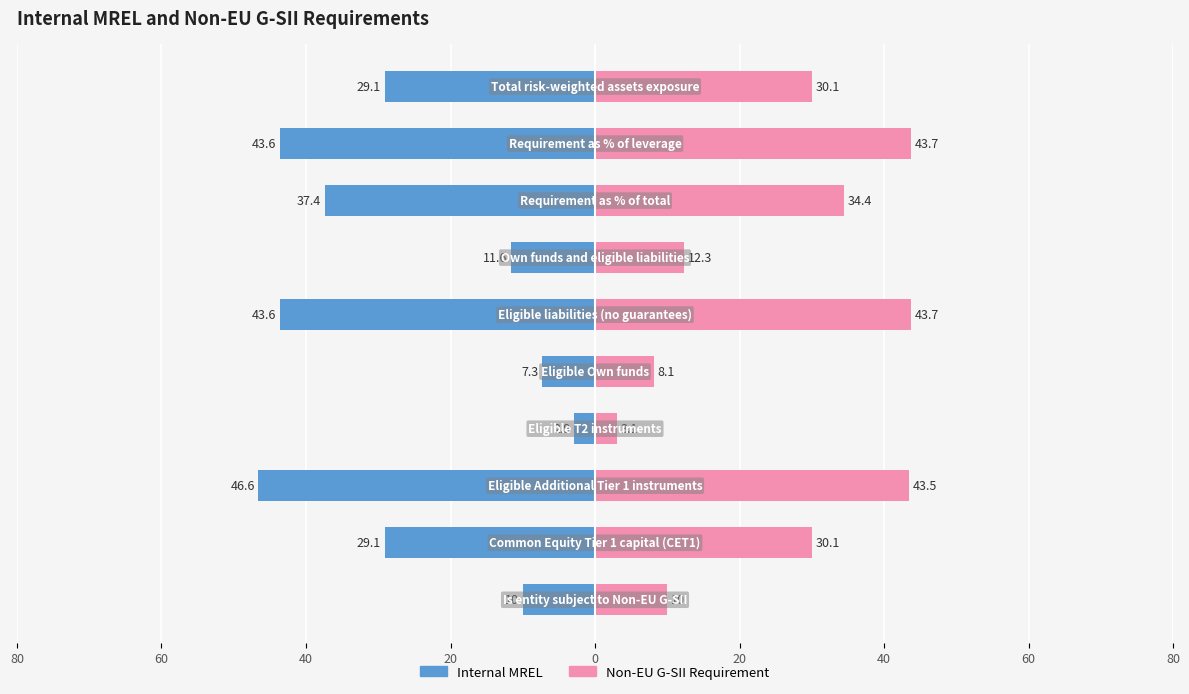

What is the value of the Internal MREL bar at the 10th from the left?

-29.1